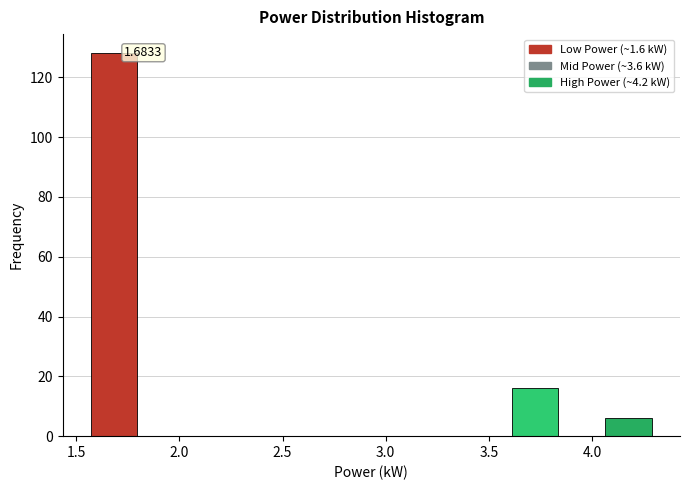

Which range on the x-axis has the tallest bar?

1.55 to 1.80